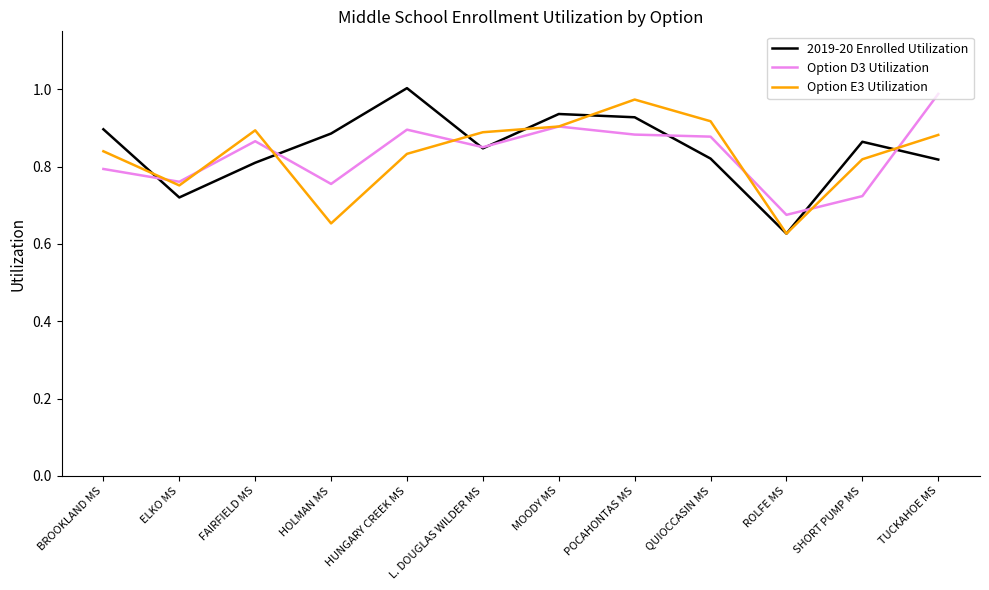

Which label corresponds to the smallest value in the chart?

ROLFE MS